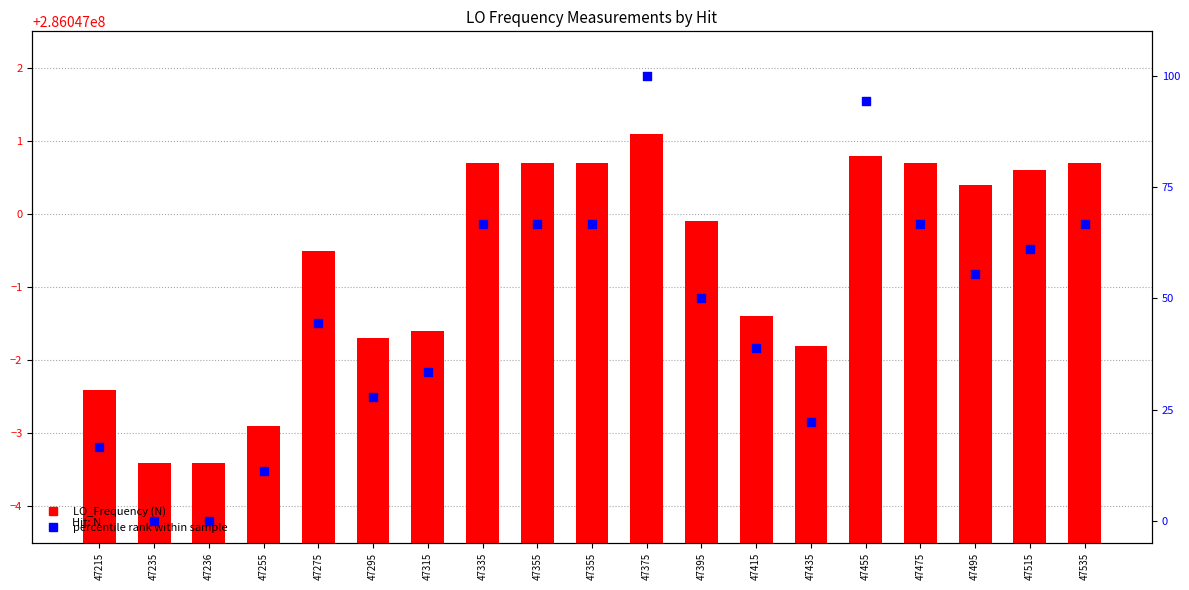

What is the total value across all series at 47215?

286047014.3